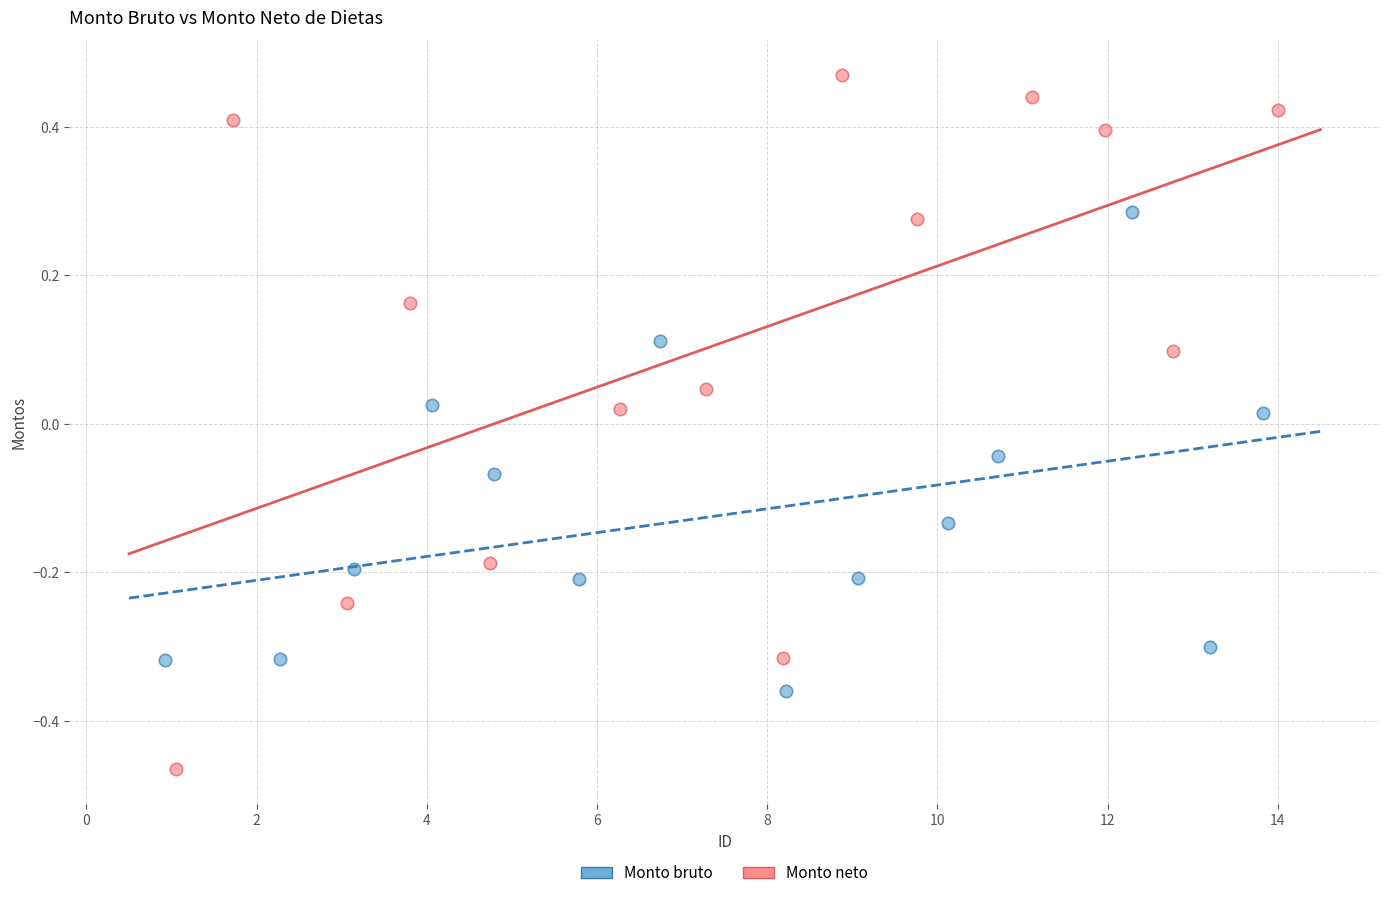

Which series has the largest Y range (max minus min)?

Monto neto